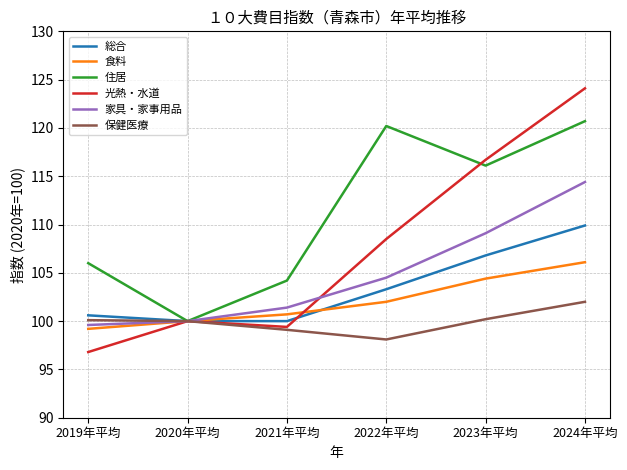

Which series has the largest range (max minus min)?

光熱・水道